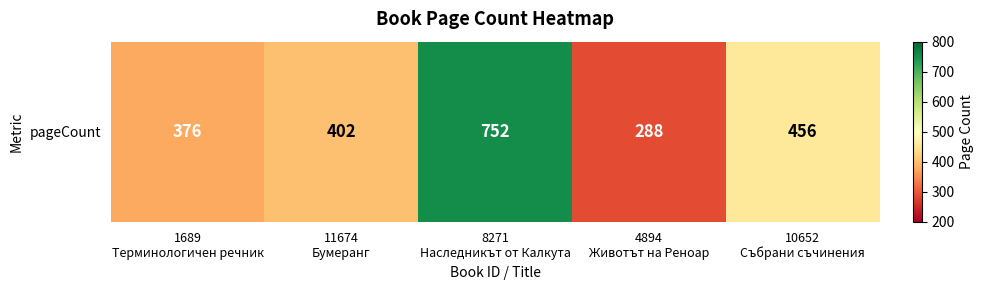

What is the change in value from 11674
Бумеранг to 4894
Животът на Реноар?

-114